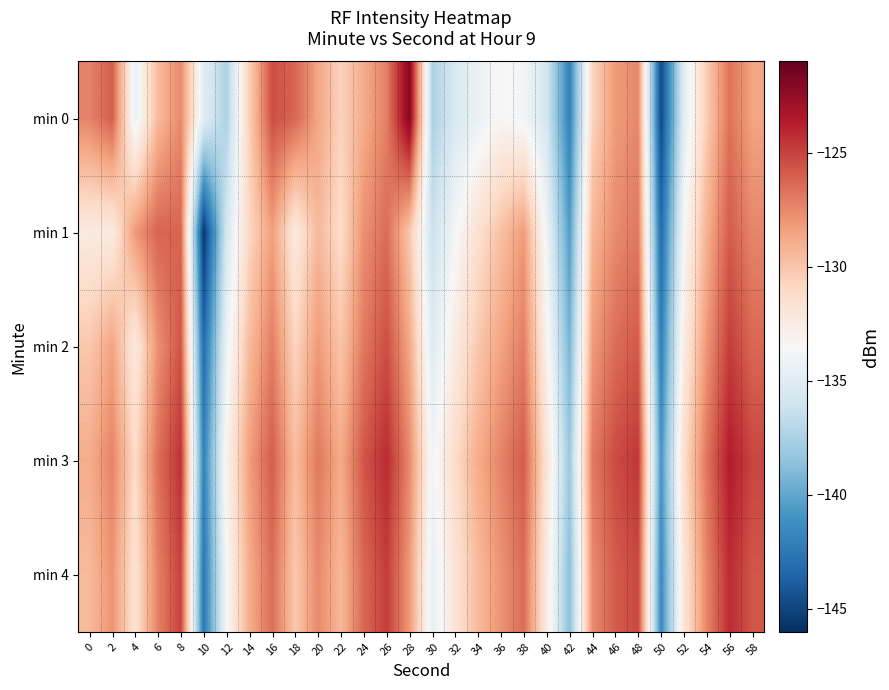

Which has a higher value, 30 or 32?

32